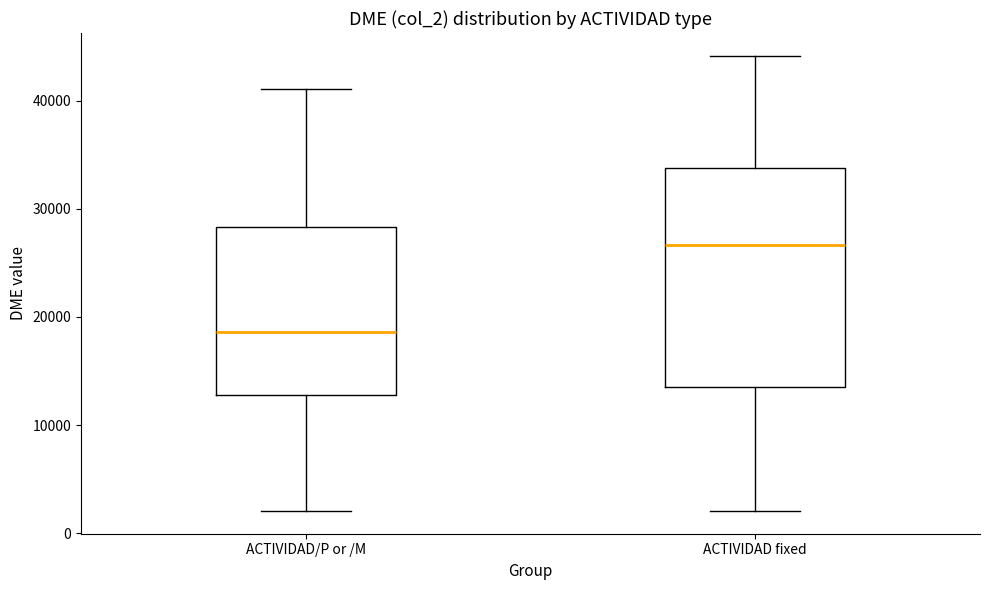

Comparing the boxes themselves (not the whiskers), which one is the tallest?

ACTIVIDAD fixed